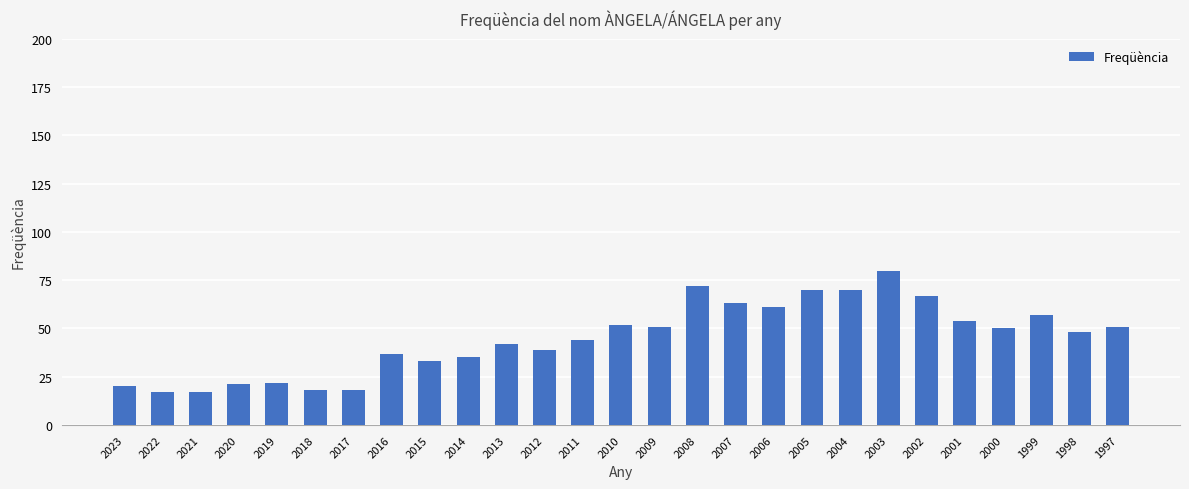

How many bars are there in total?

27